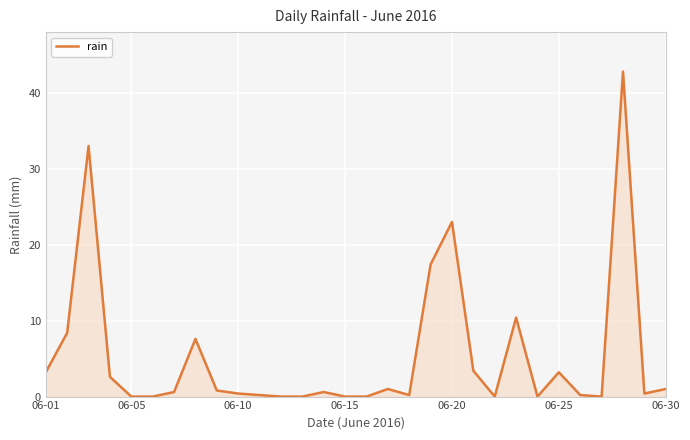

What is the difference between the maximum and minimum values?

42.8